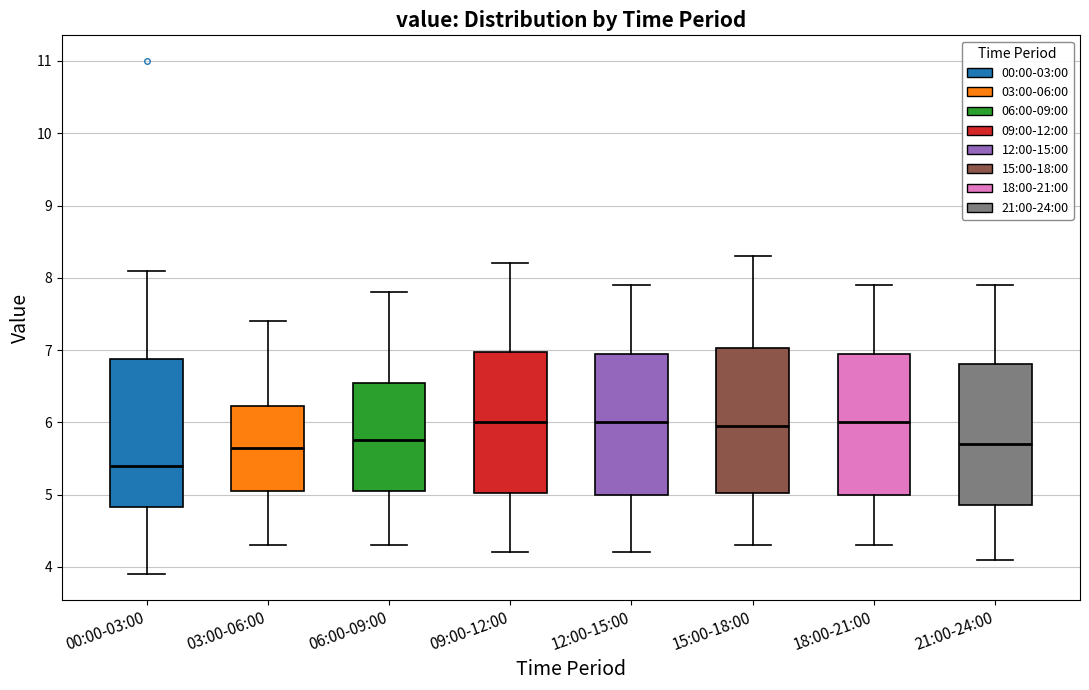

Where does the lower whisker of the box for 21:00-24:00 end on the y-axis? The values are not printed on the chart, so give them approximately, as read against the axis.

4.1